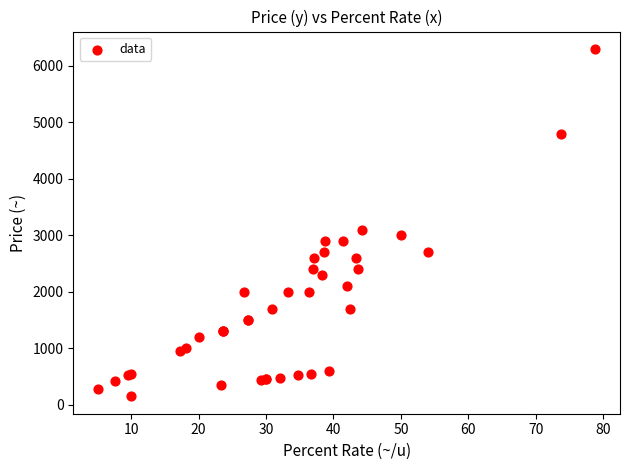

What Y value in the scatter plot is closest to 3225?

3100